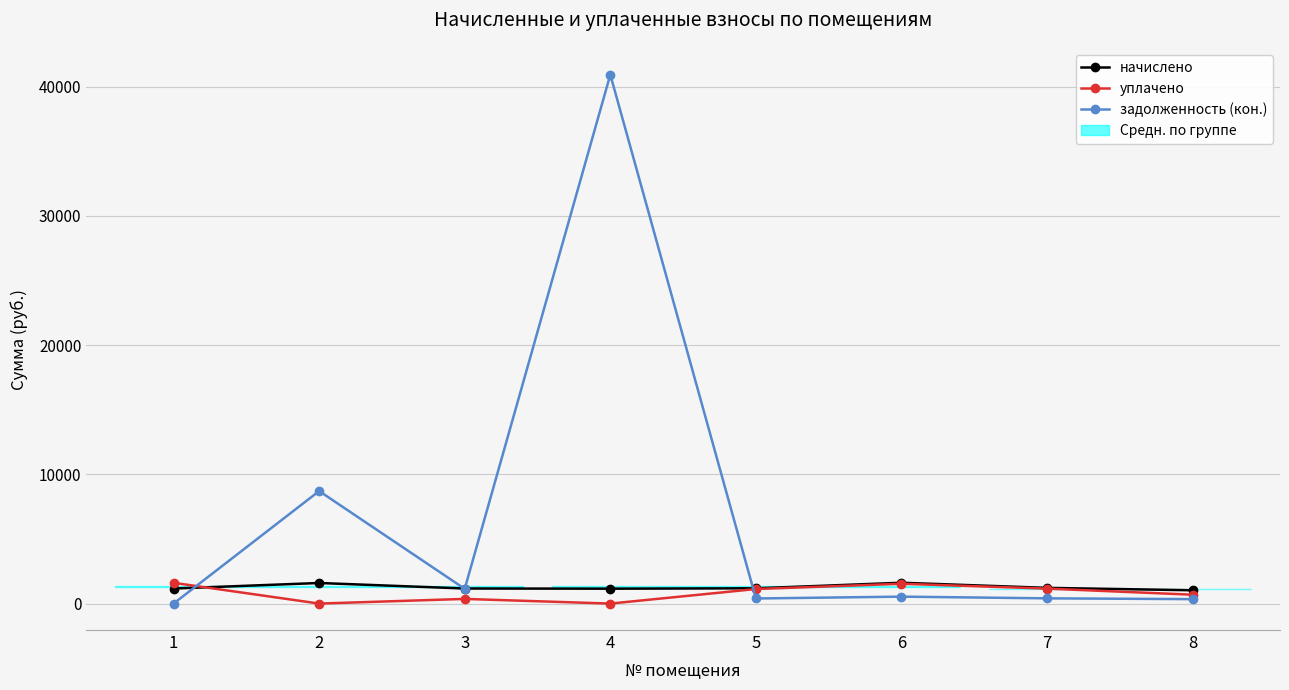

What is the value of the задолженность (кон.) point at the 8th from the left?

343.6